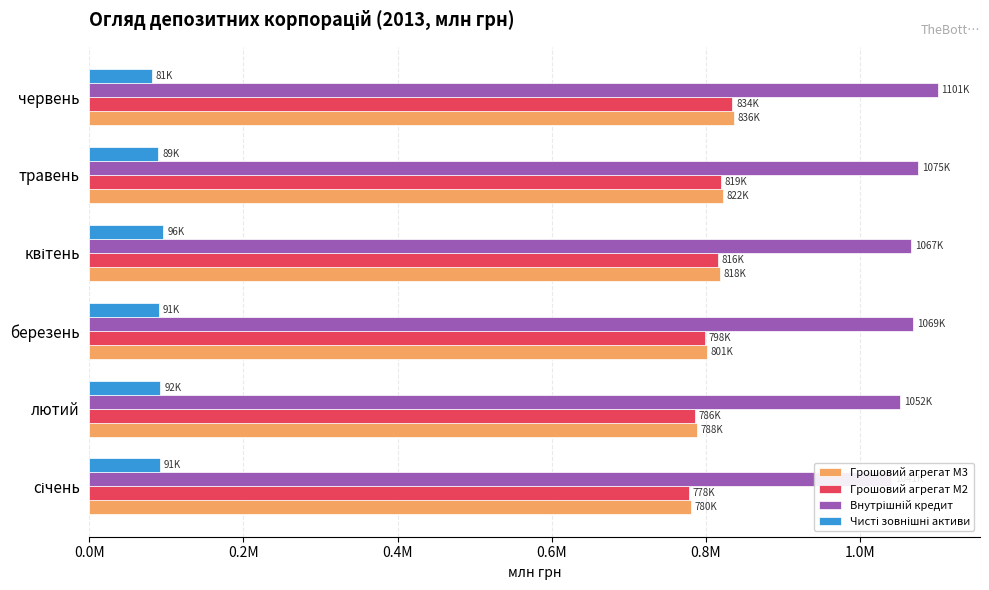

What position from the right is травень?

2